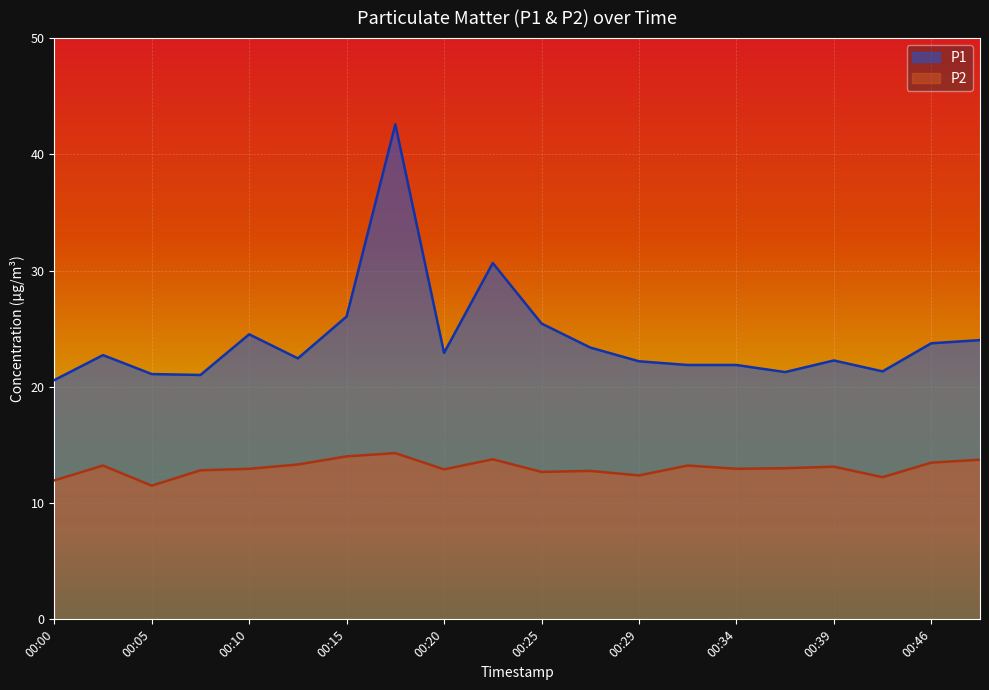

What is the sum of the P1 values at 00:32 and 00:49?

45.9